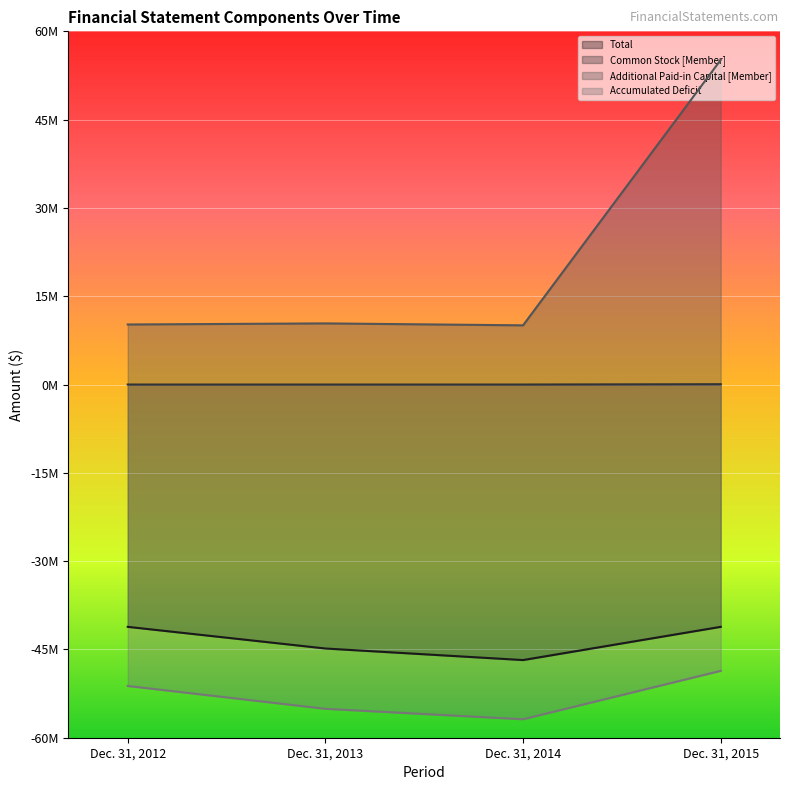

What is the smallest value displayed?

-56862152